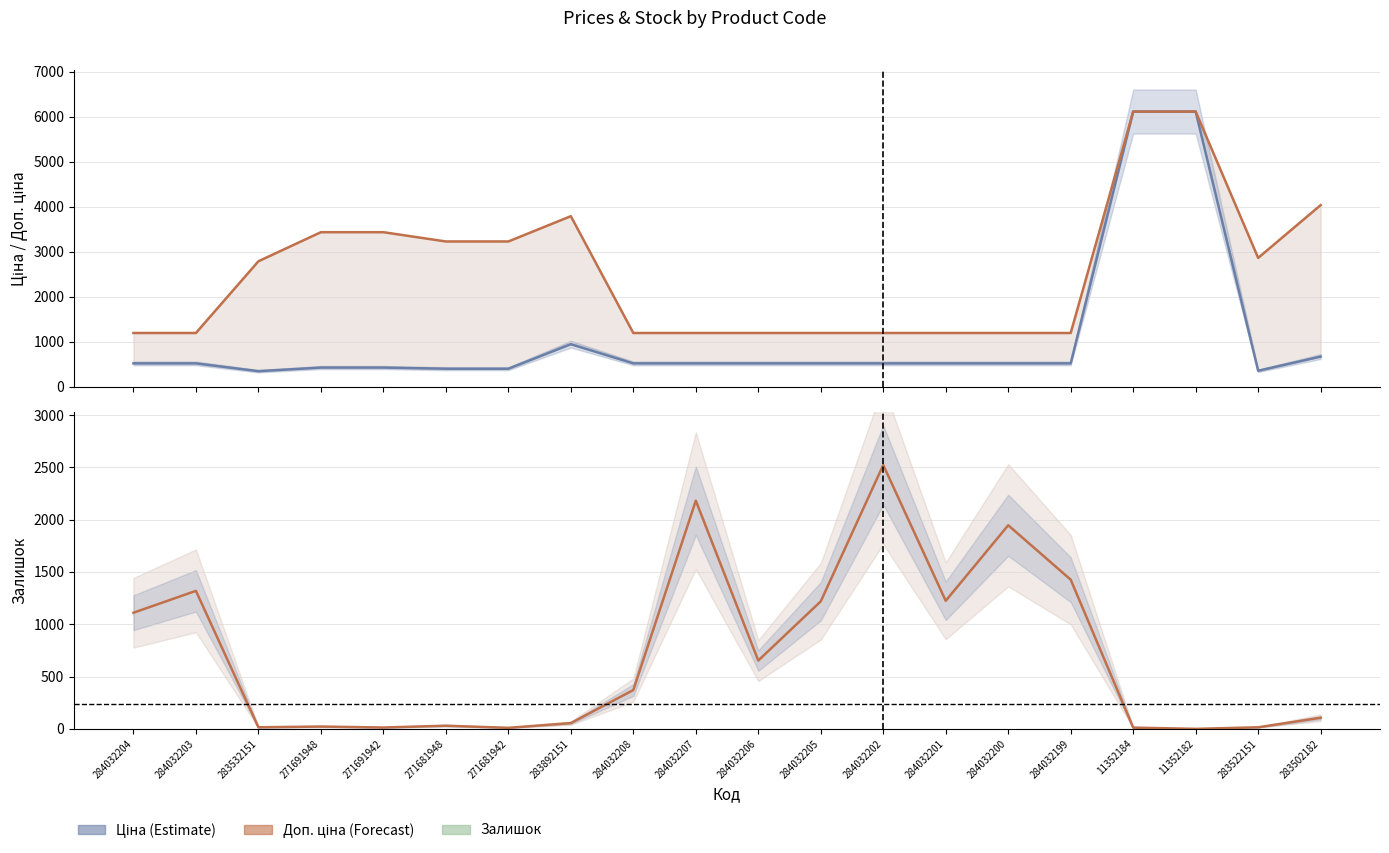

What is the label of the 11th point from the left?

284032206